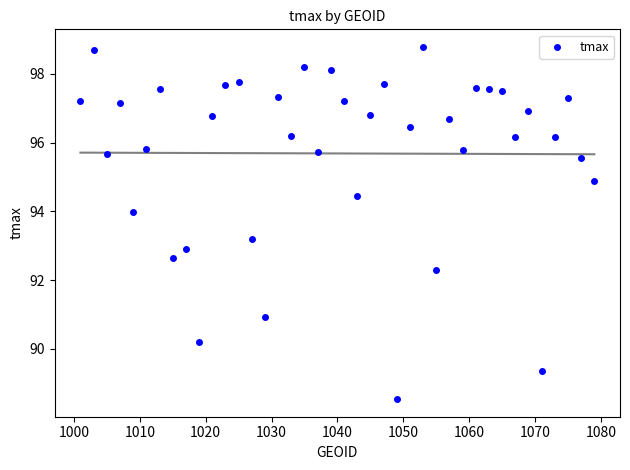

What is the range of X values (max minus min)?

78.0